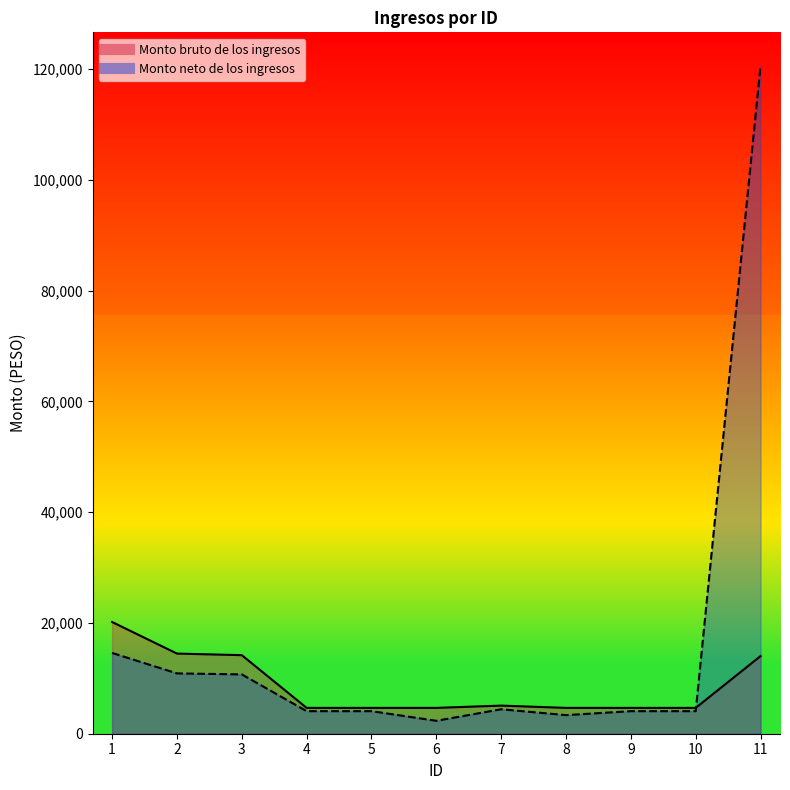

Rank the series by their maximum value, from highest to lowest.

Monto neto de los ingresos, Monto bruto de los ingresos